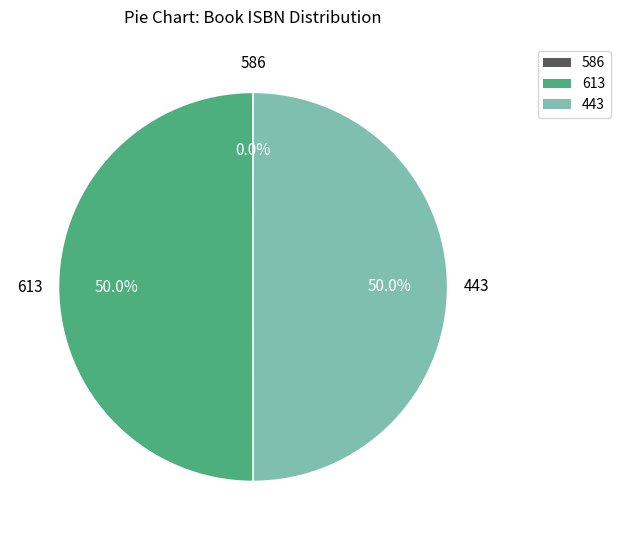

Combined, what portion of the pie is 443 and 613?

100.0%